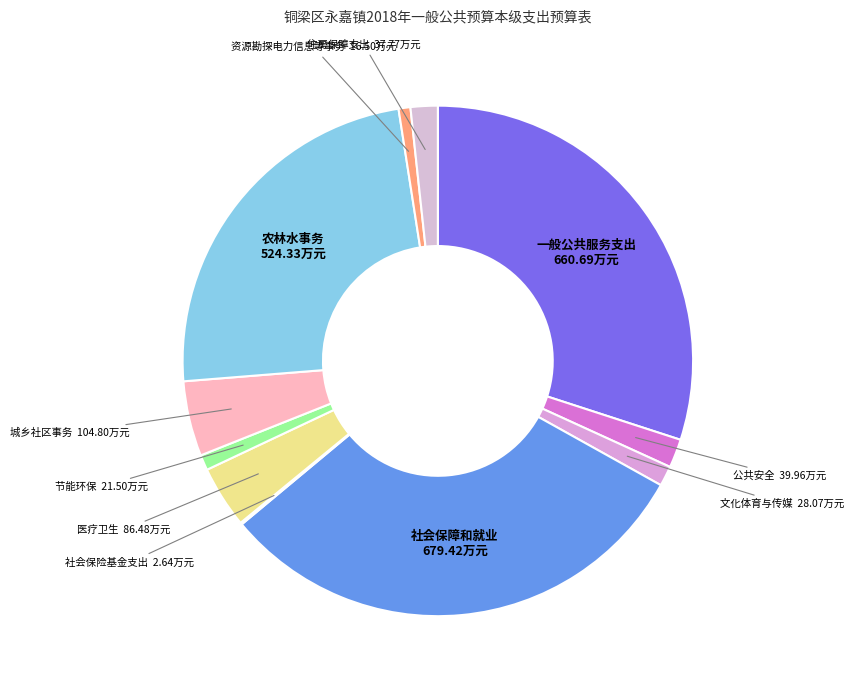

Does any single category account for the majority?

No